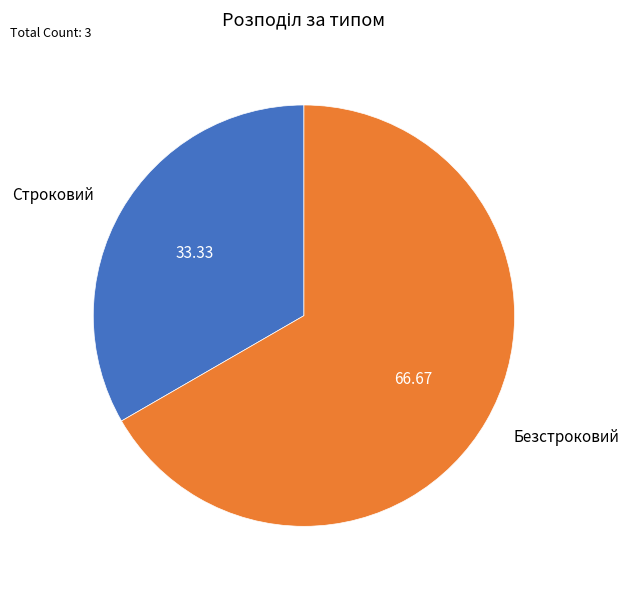

Combined, do Строковий and Безстроковий account for over 50%?

Yes